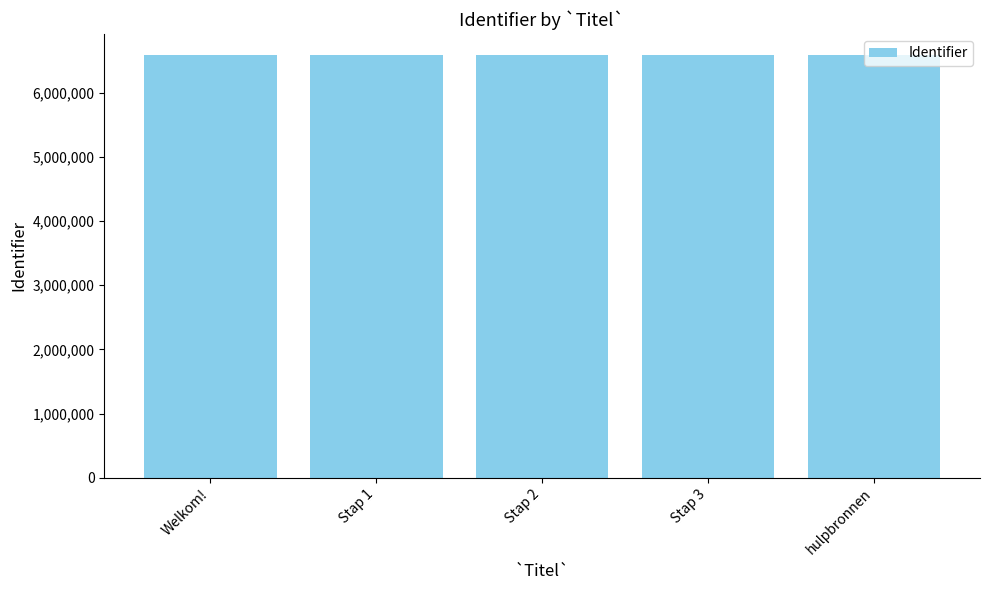

What is the ratio of the value at Stap 3 to the value at hulpbronnen?

1.0